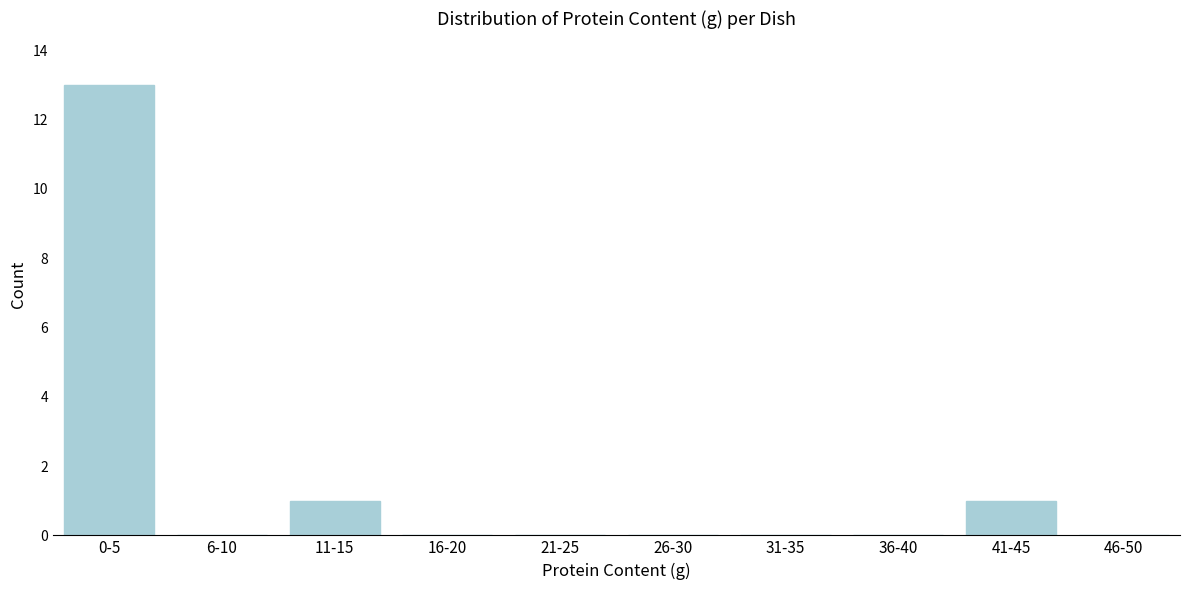

Reading right to left, what are all the values shown in this chart?

46-50=0	41-45=1	36-40=0	31-35=0	26-30=0	21-25=0	16-20=0	11-15=1	6-10=0	0-5=13